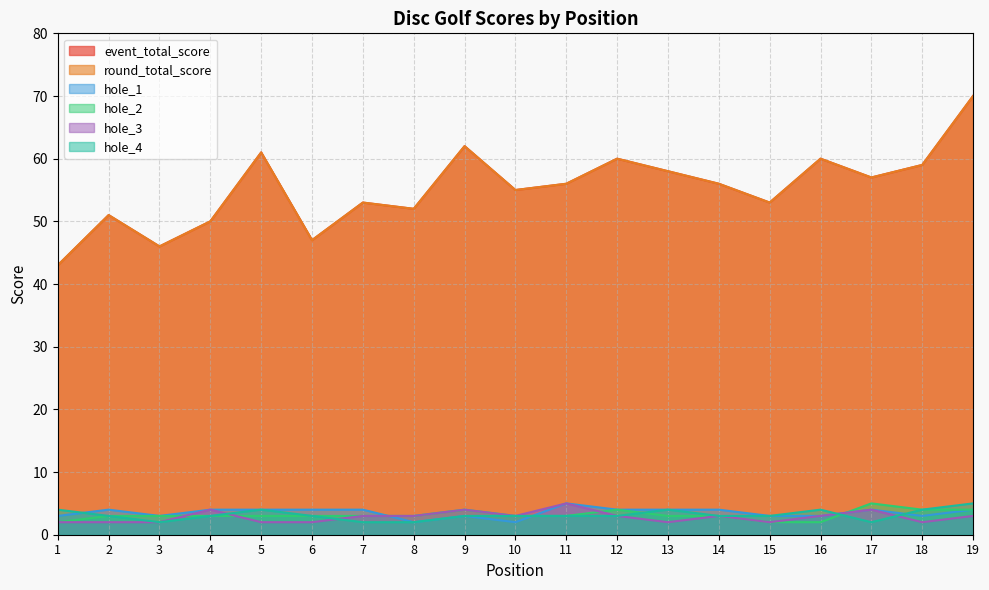

How many distinct data groups are displayed?

6